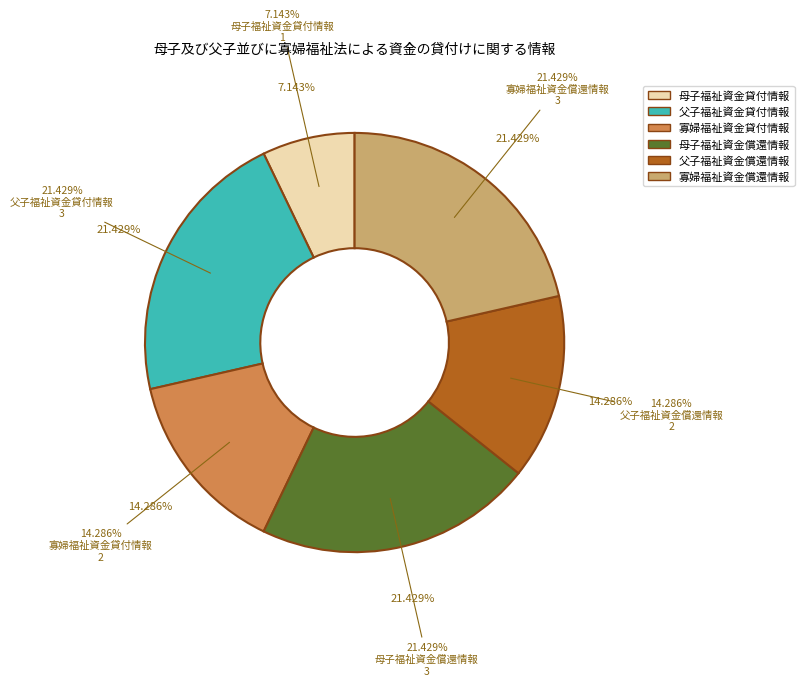

How much of the chart is everything except 父子福祉資金償還情報?

85.7%